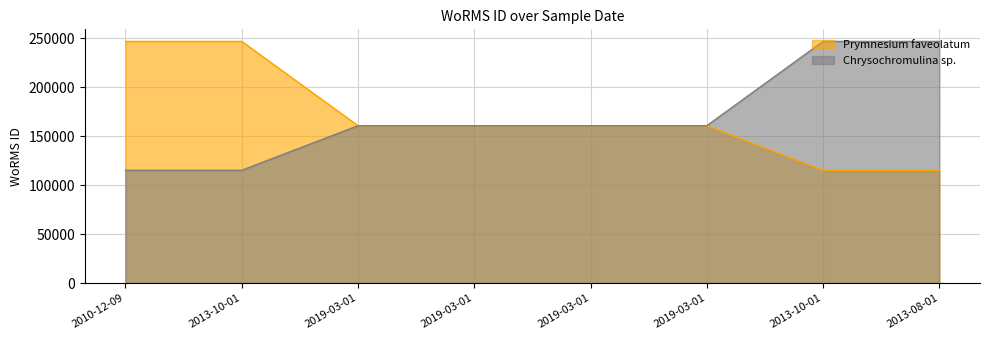

Does the chart have visible grid lines?

Yes